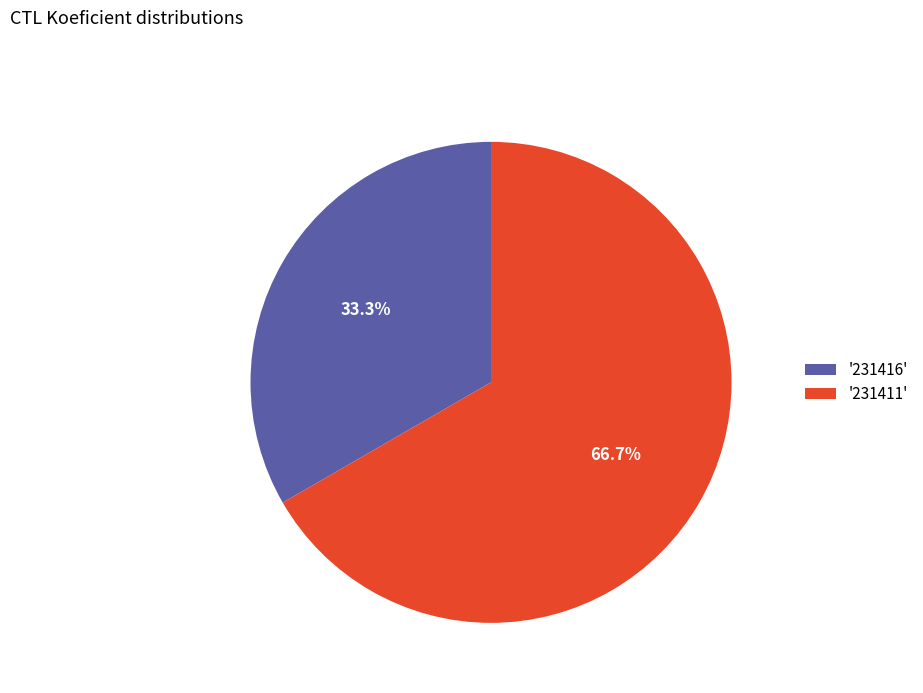

Rank the categories by value from lowest to highest.

'231416', '231411'